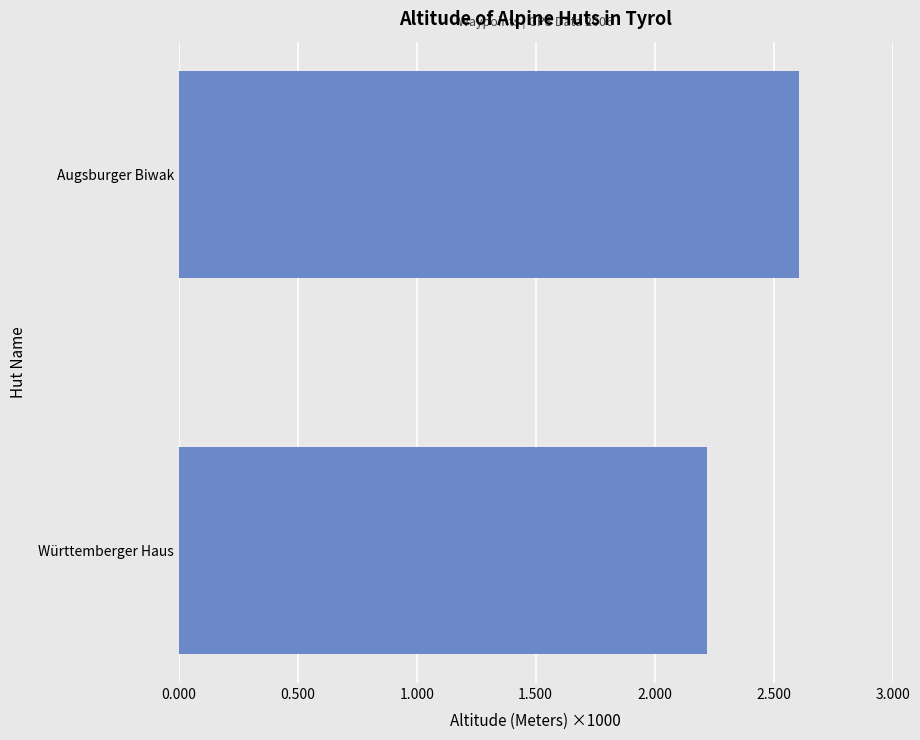

What is the sum of all values?

4828